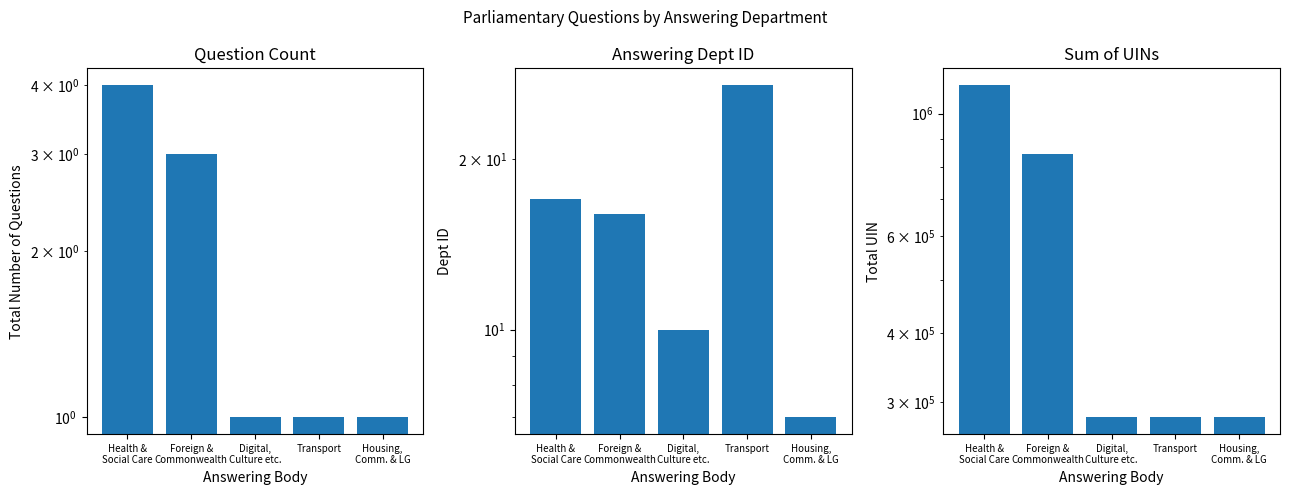

What is the label of the 2nd bar from the left?

Foreign &
Commonwealth